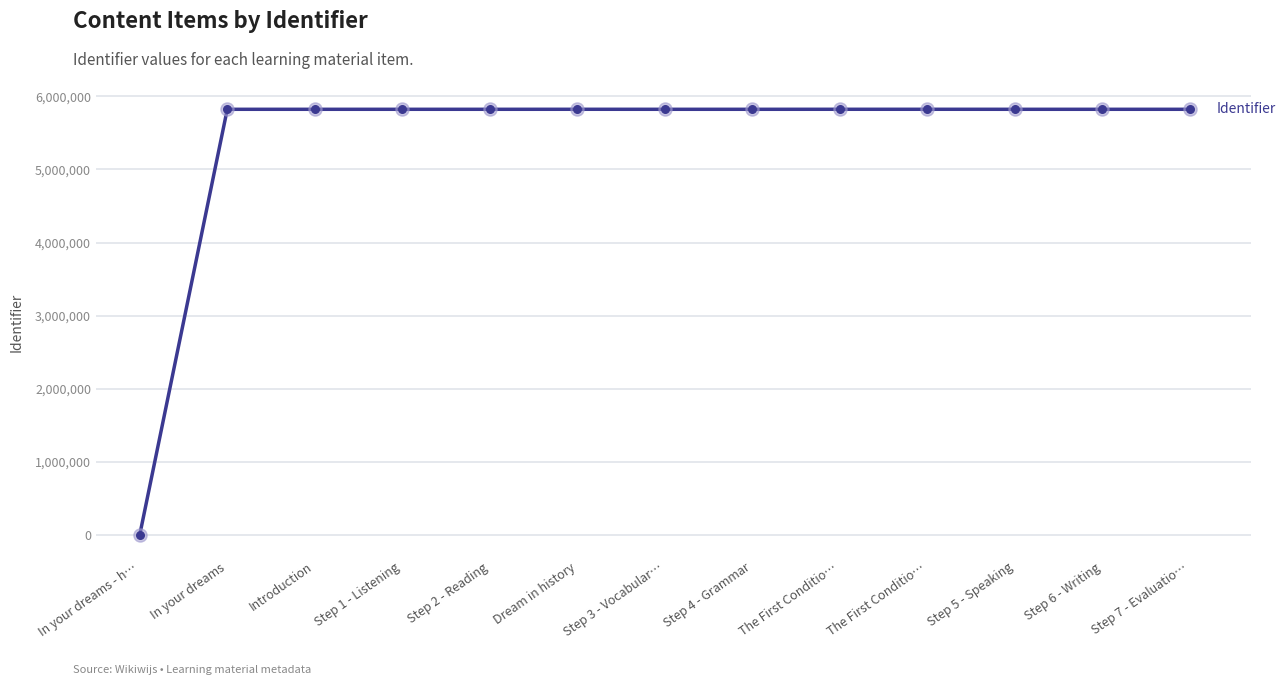

What is the change in value from In your dreams - h… to Step 4 - Grammar?

+5822297